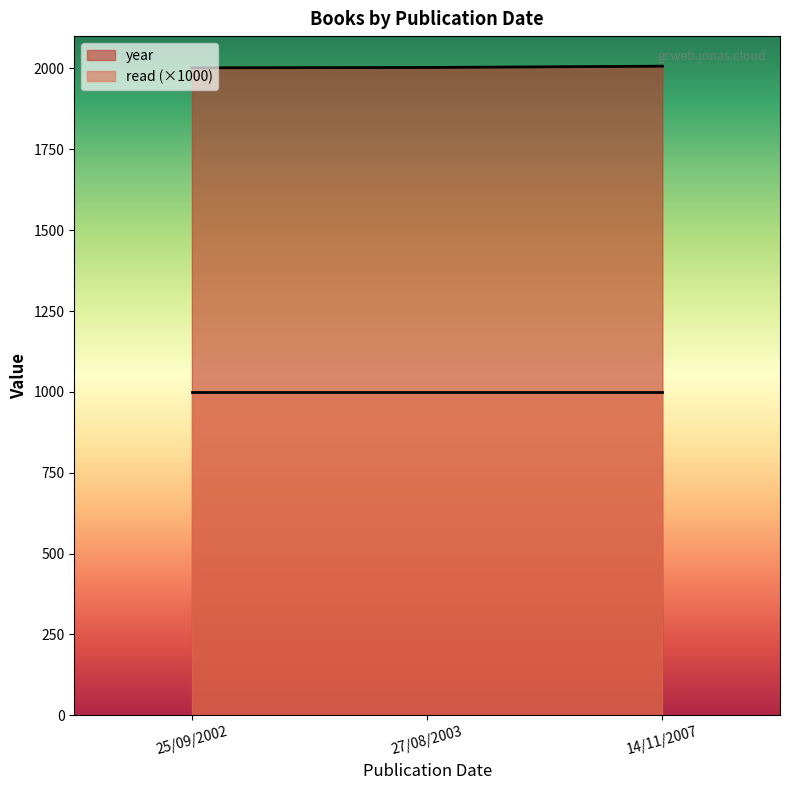

What are all the series names shown in the legend?

year, read (×1000)